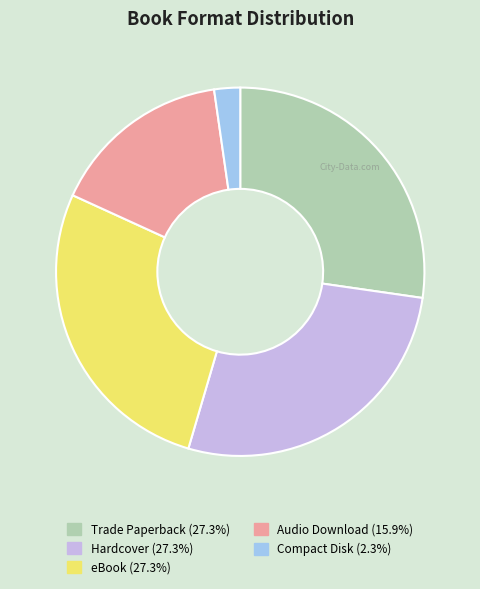

What is the smallest slice in the pie chart?

Compact Disk